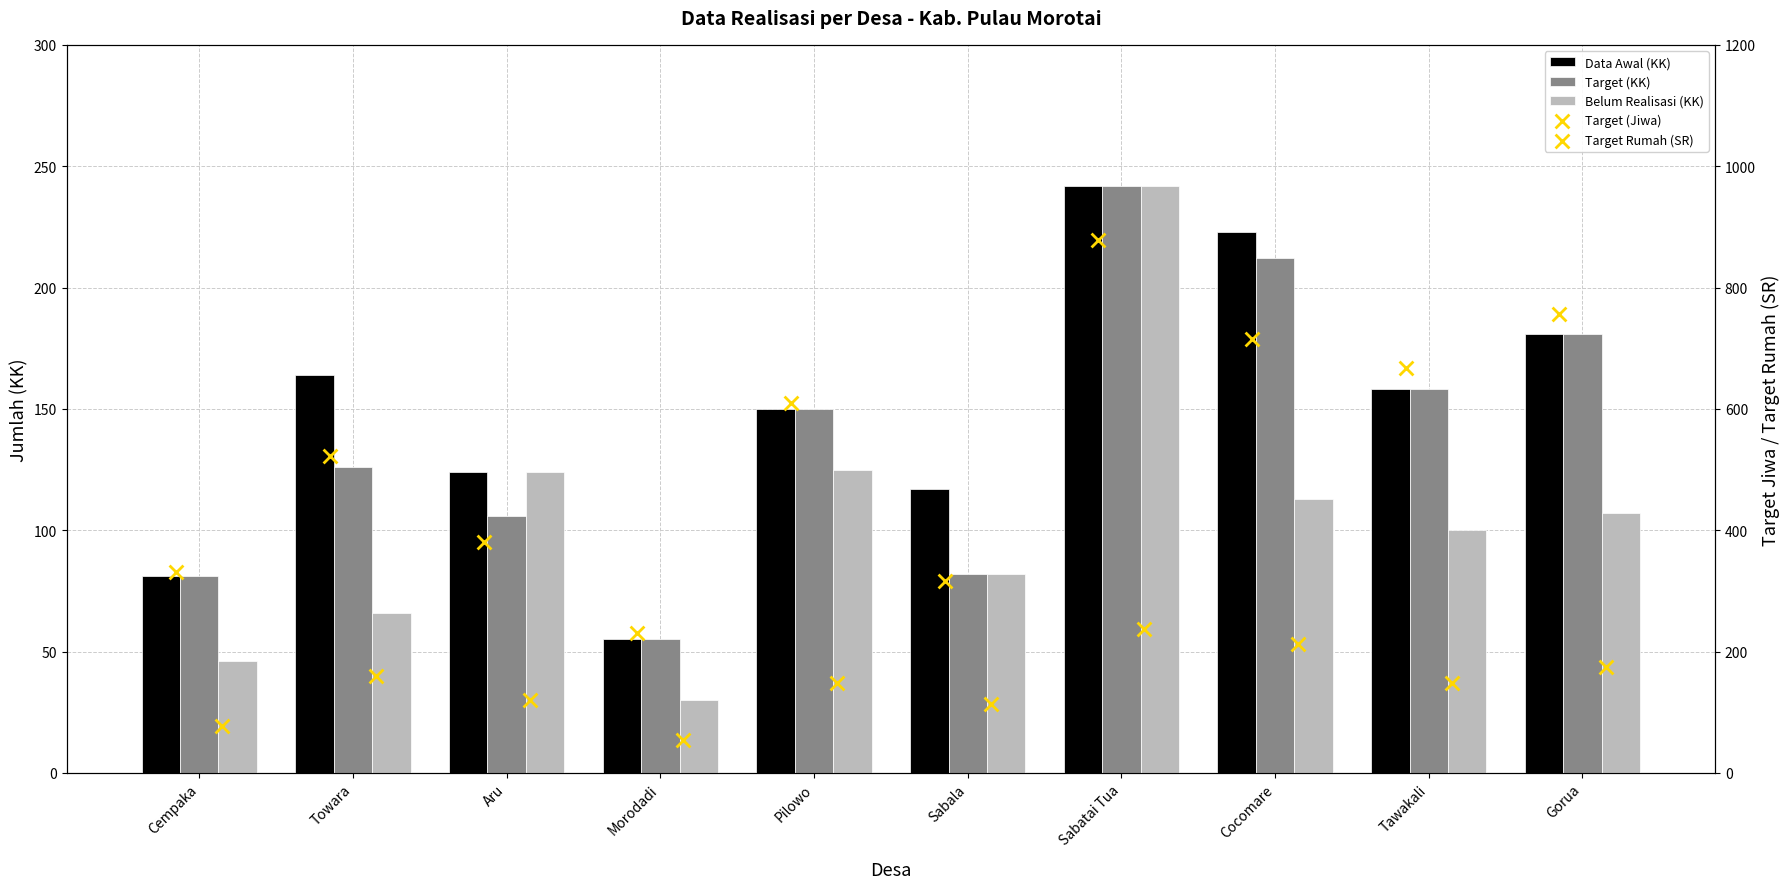

Is the value of Target Rumah (SR) at Tawakali greater than the value of Belum Realisasi (KK) at Cocomare?

Yes